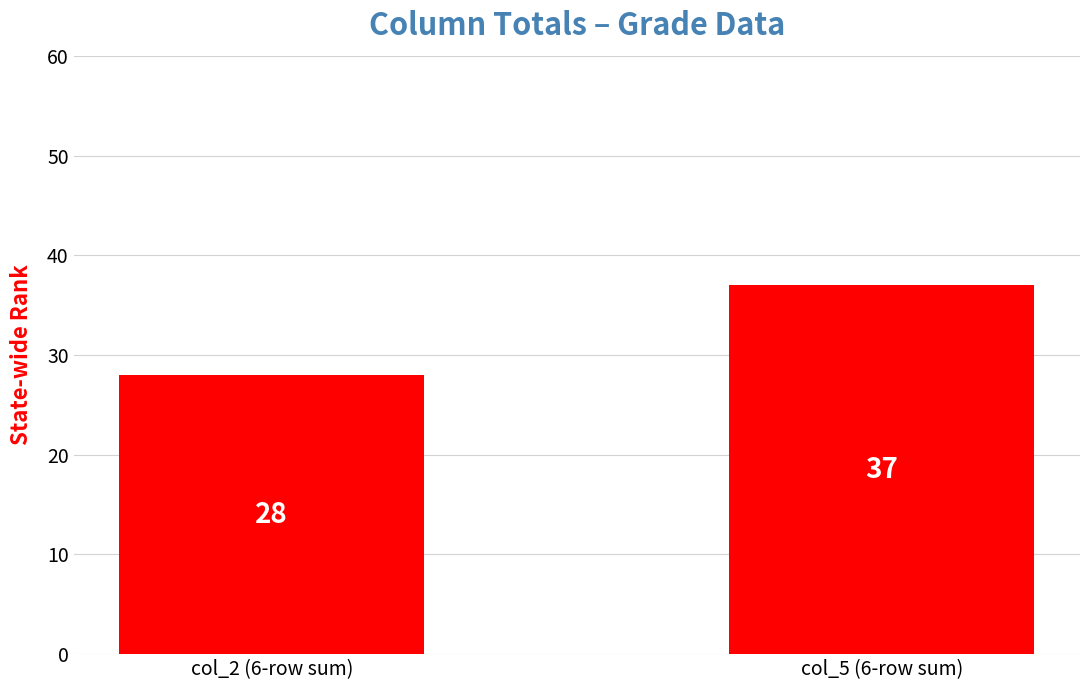

How many bars are there in total?

2